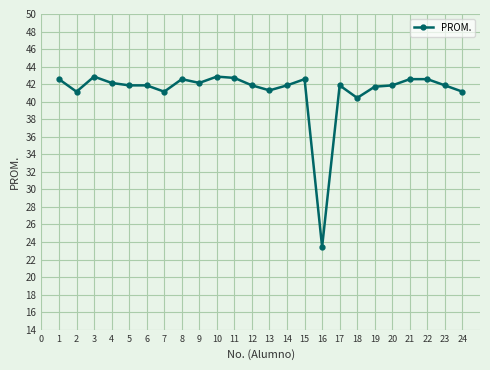

What is the ratio of the value at 11 to the value at 15?

1.0